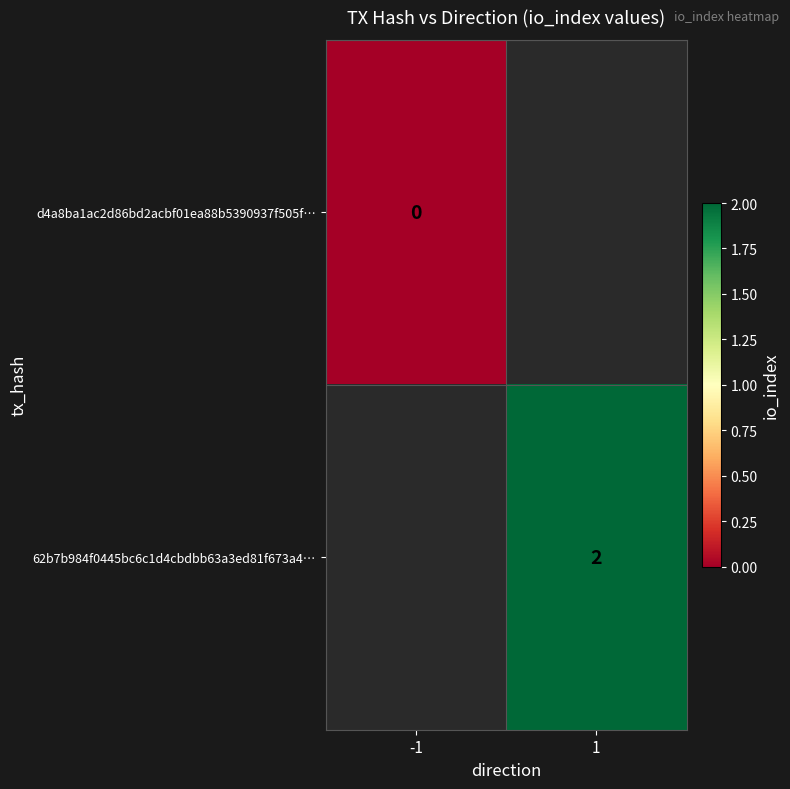

Is the value of d4a8ba1ac2d86bd2acbf01ea88b5390937f505f… at -1 greater than the value of 62b7b984f0445bc6c1d4cbdbb63a3ed81f673a4… at 1?

No